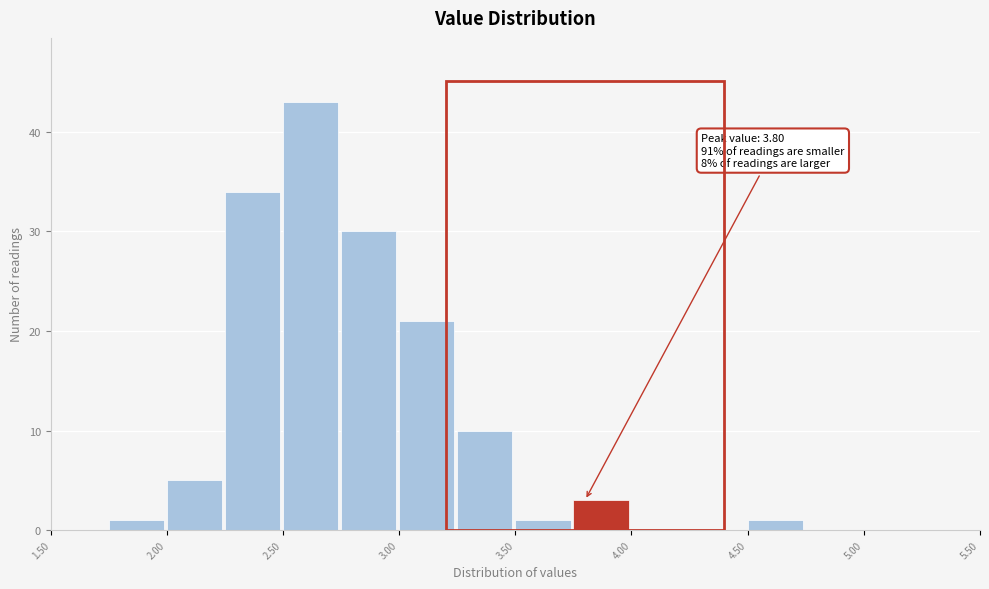

Which range on the x-axis has the tallest bar?

2.50 to 2.75